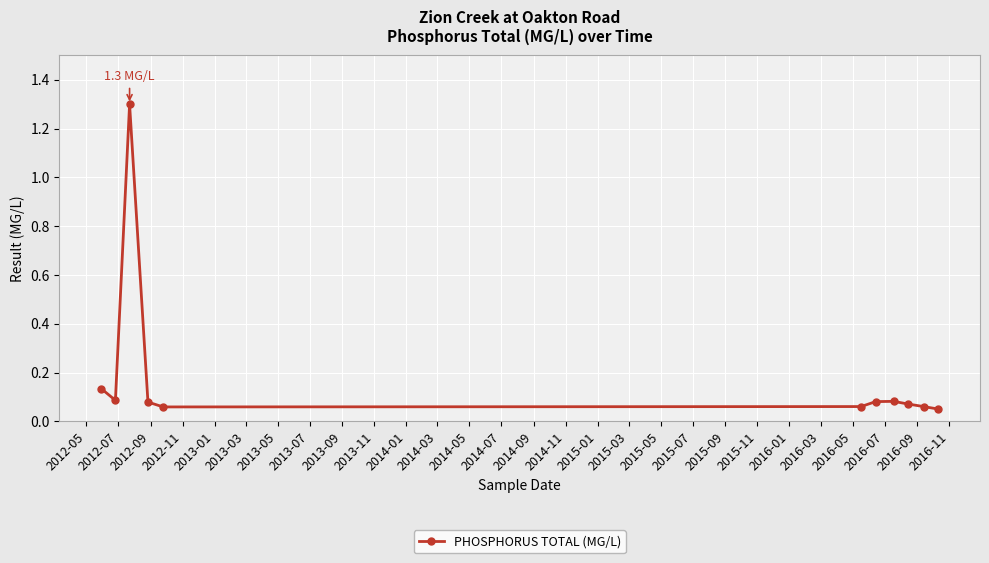

True or false: there are more than 1 points higher than both neighbors.

True